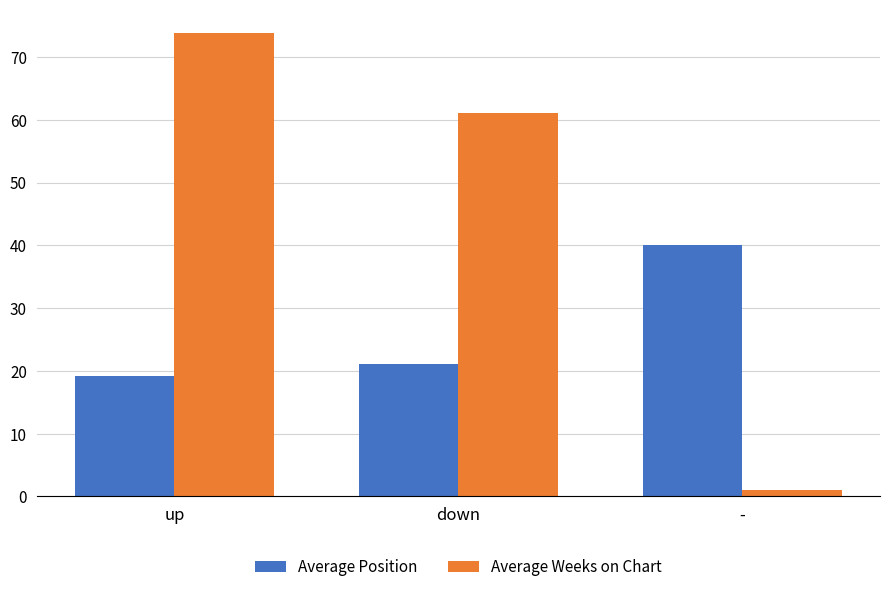

How many bars are there in each group?

2